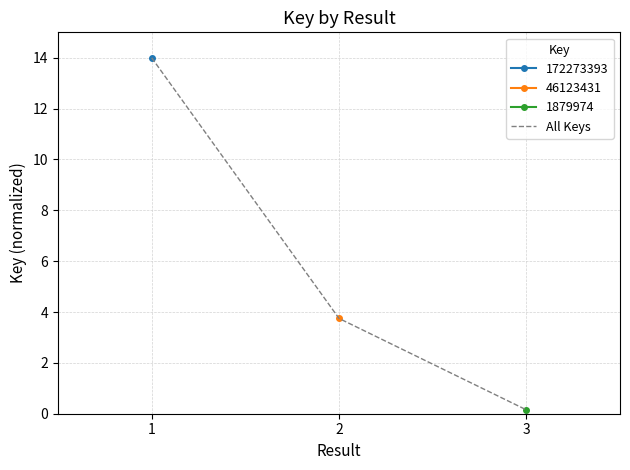

At which label does the data first exceed 3?

1